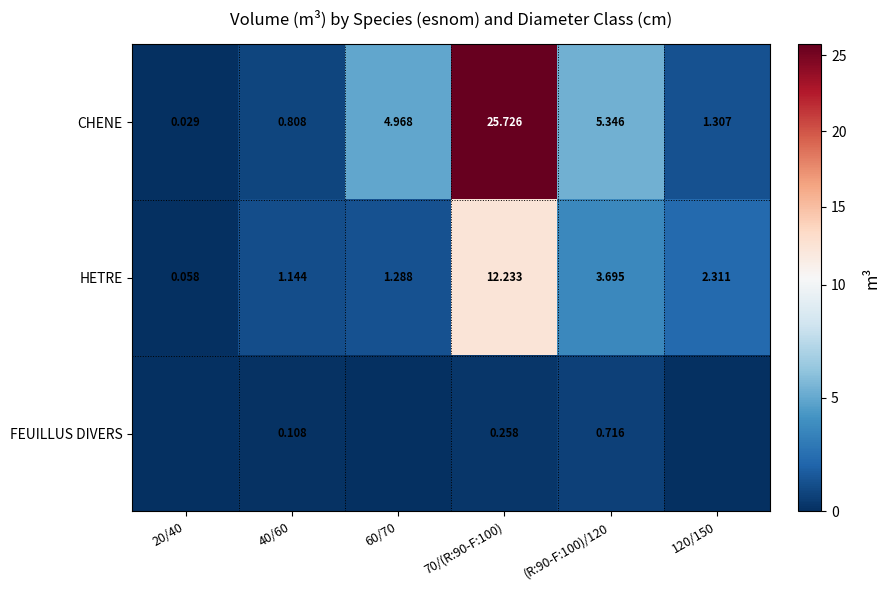

Which has a higher value, 120/150 or 20/40?

120/150